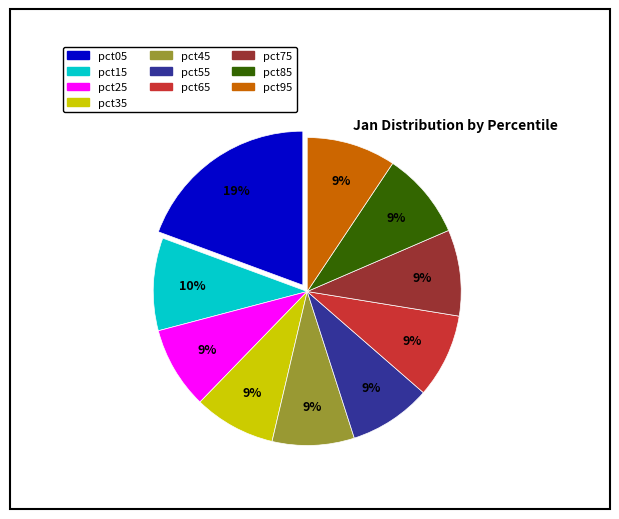

Is it true that pct05 is 9% of the pie?

False